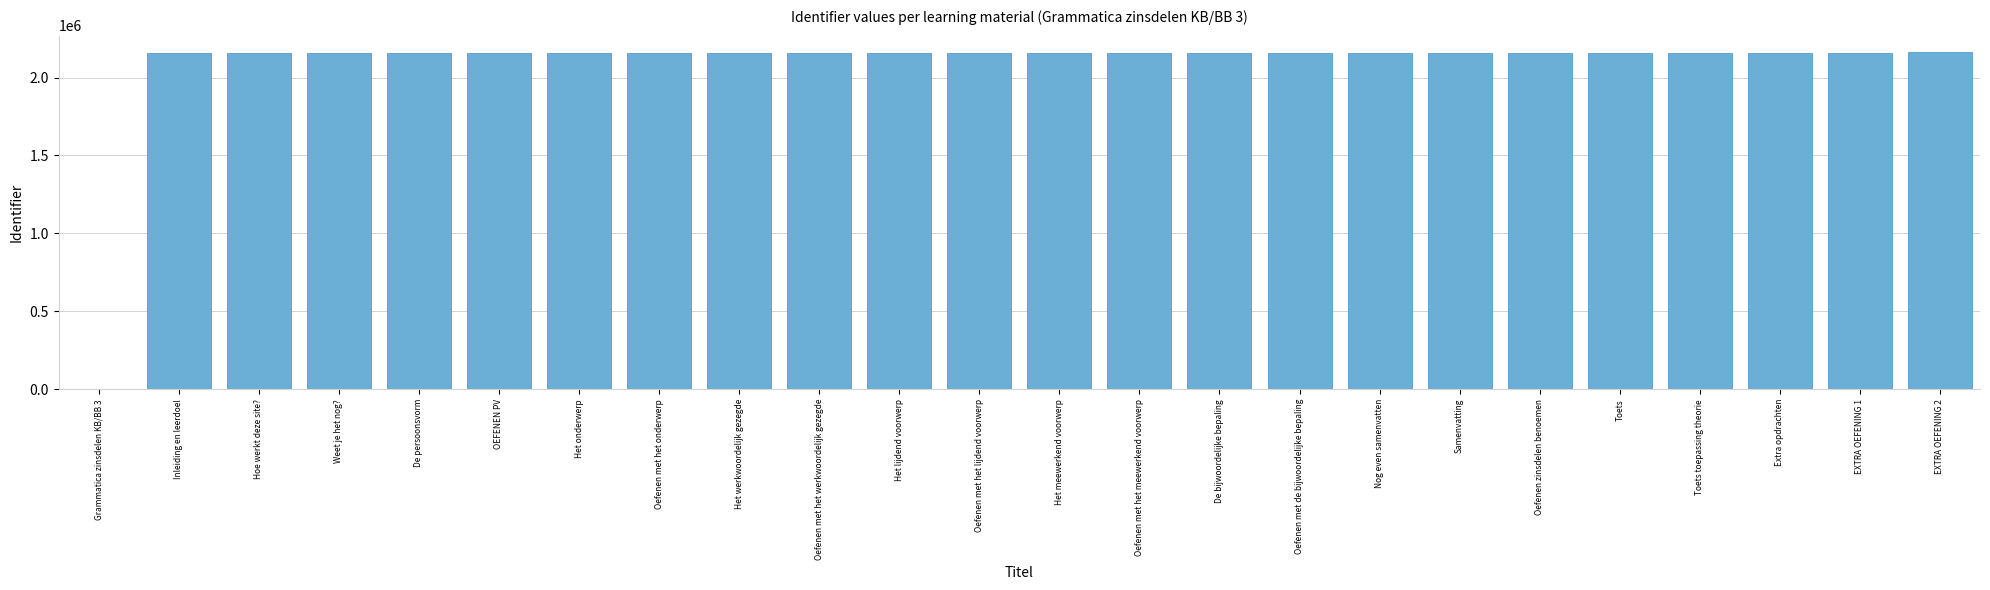

What is the sum of all values?

49685926